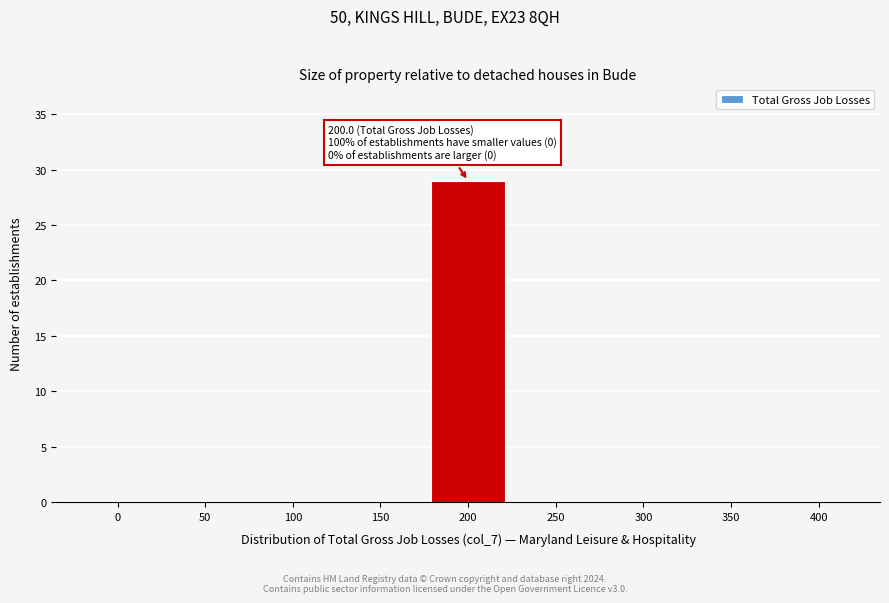

Reading left to right, list all the values displayed in this chart.

0=0	50=0	100=0	150=0	200=29	250=0	300=0	350=0	400=0